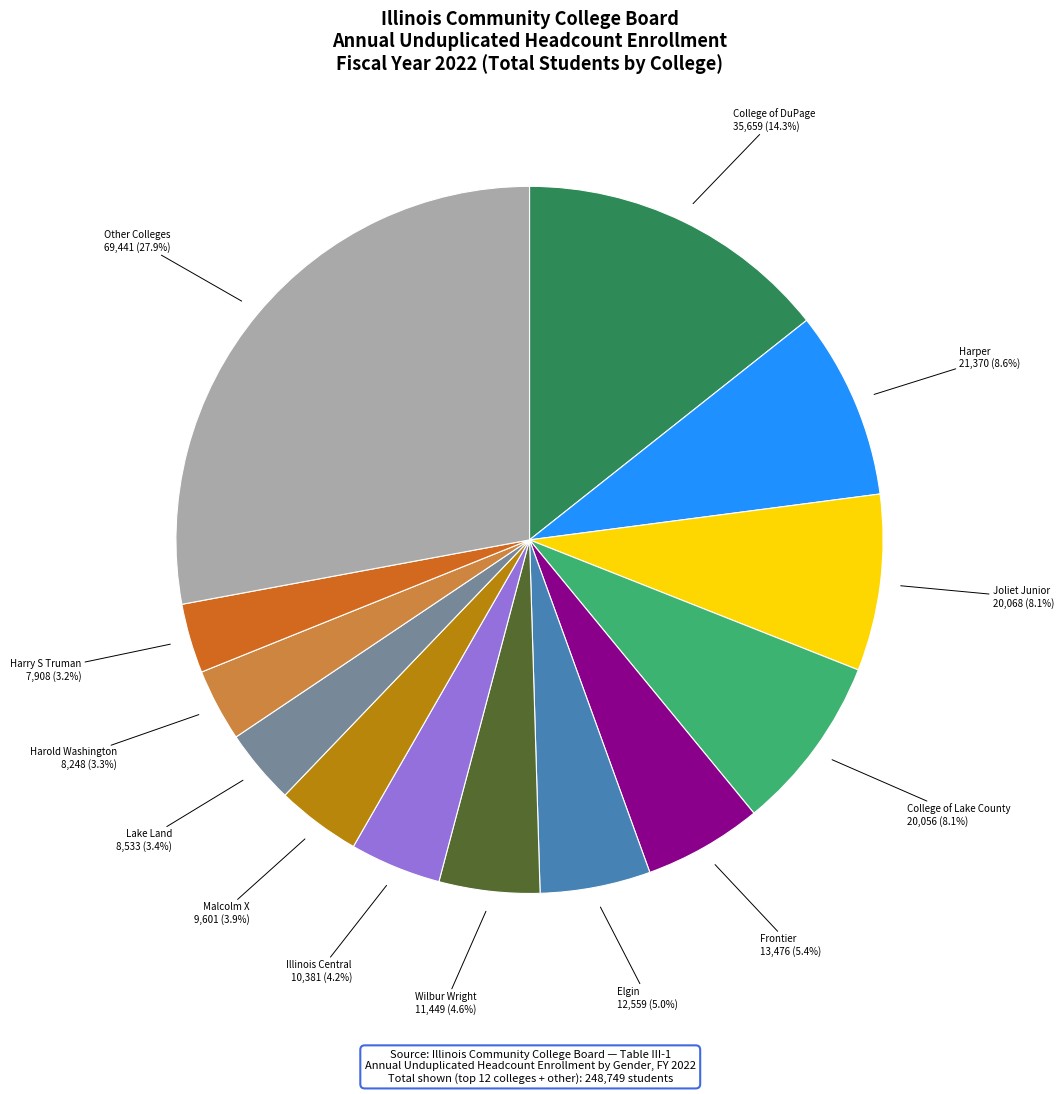

Is there any slice that represents more than half of the pie?

No